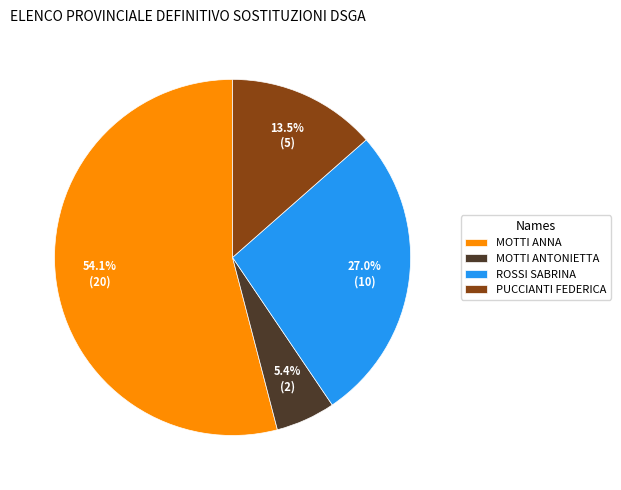

Count the number of slices in the pie.

4